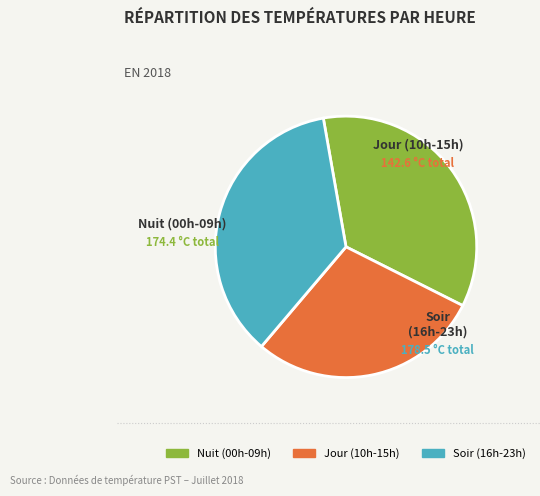

Count the number of slices in the pie.

3